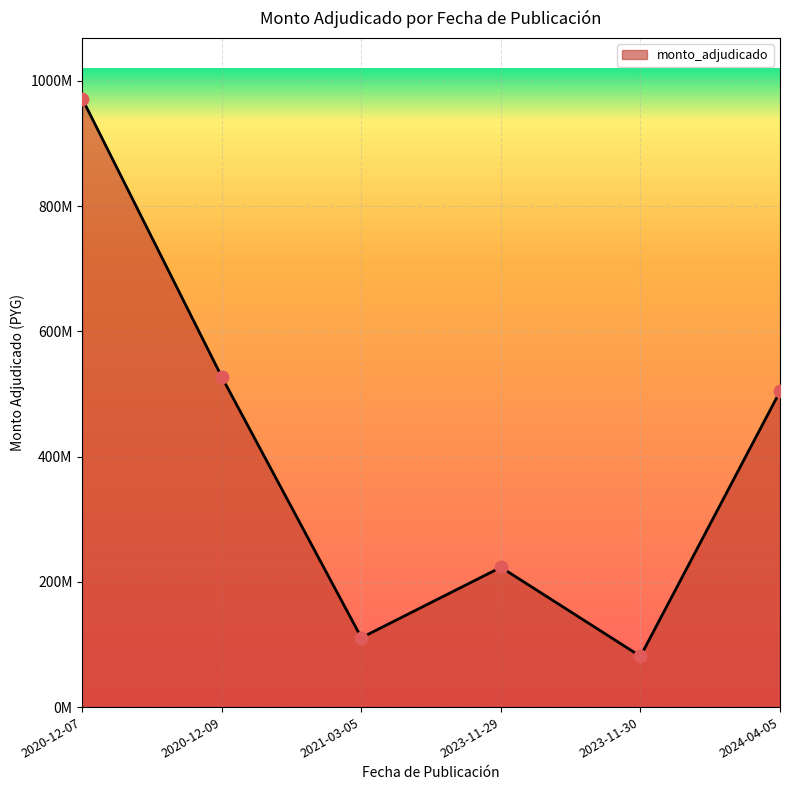

What is the ratio of the value at 2023-11-30 to the value at 2020-12-07?

0.1